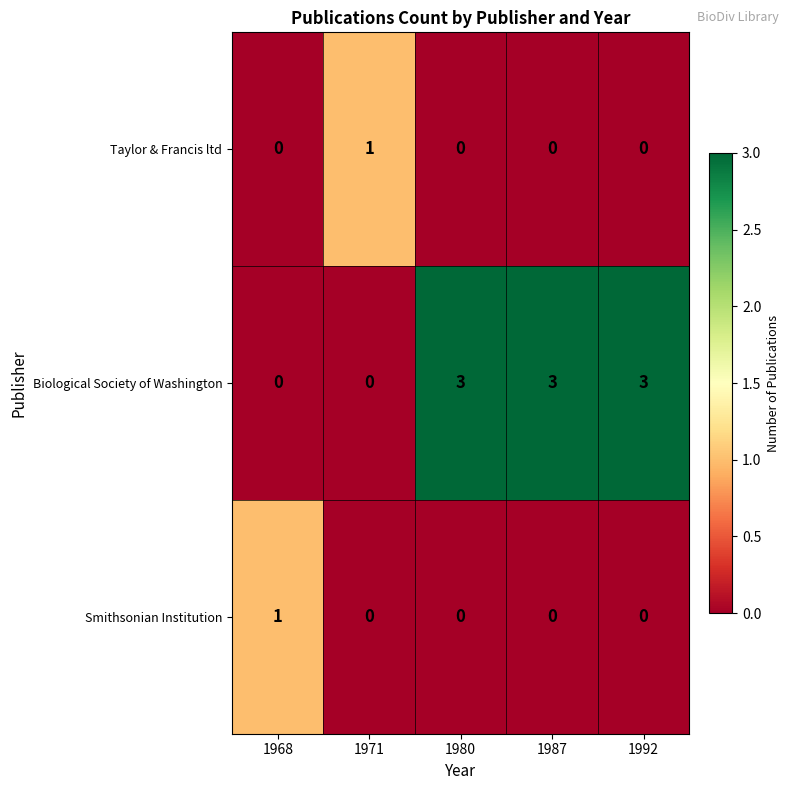

Which series has the largest total across all categories?

Biological Society of Washington